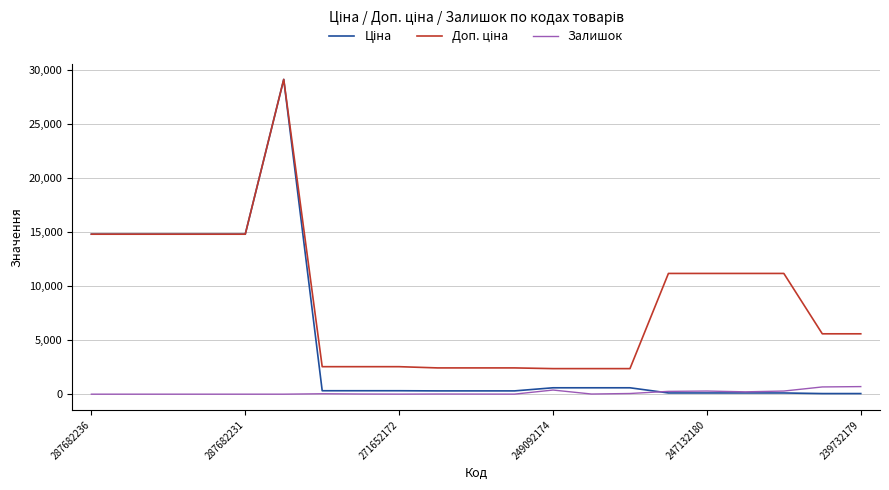

What is the maximum value shown in the chart?

29152.3